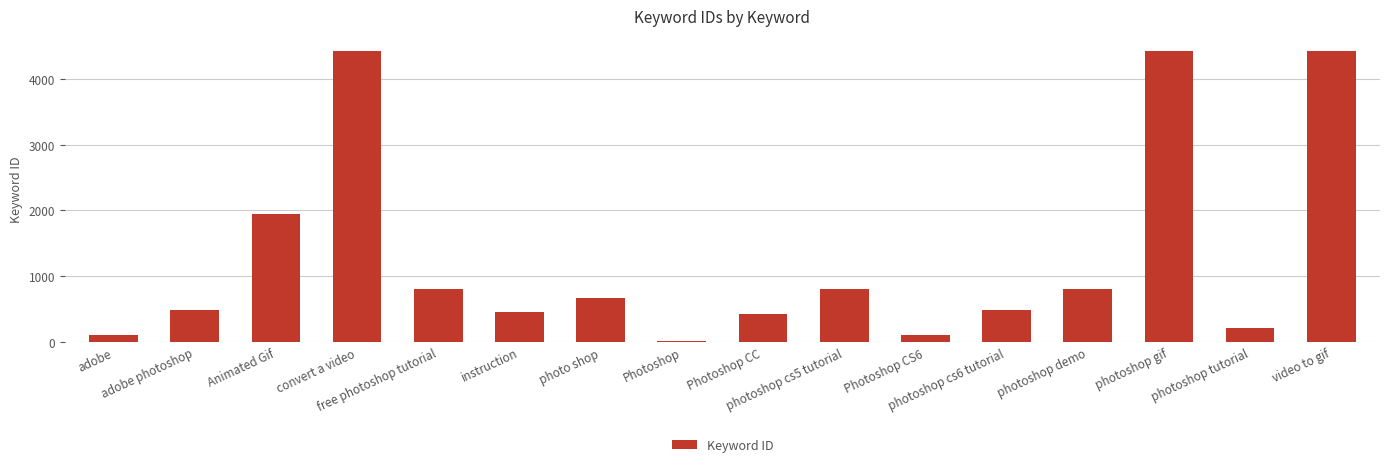

What is the difference between the maximum and minimum values?

4411